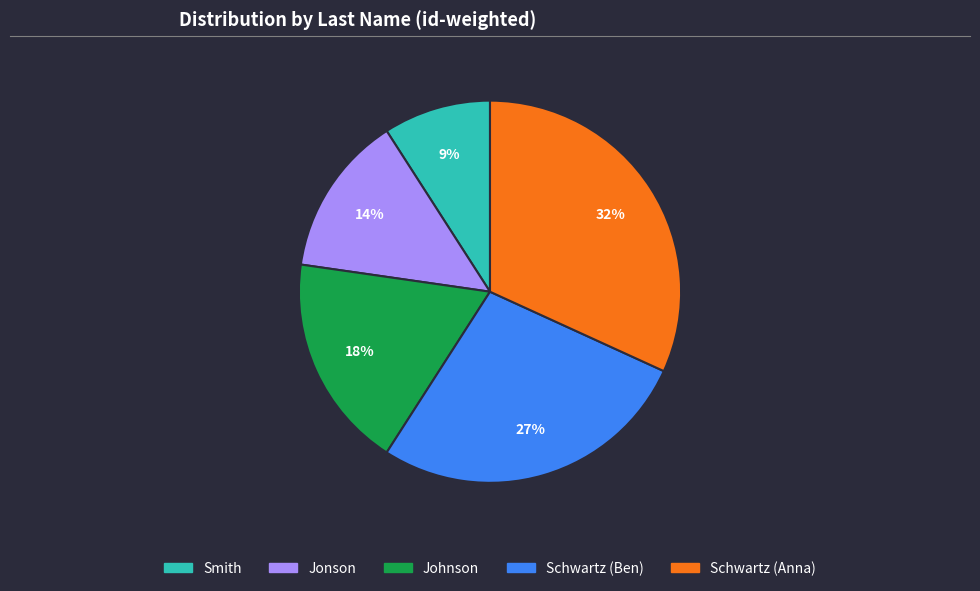

The Johnson slice represents 18% of the pie. True or false?

True